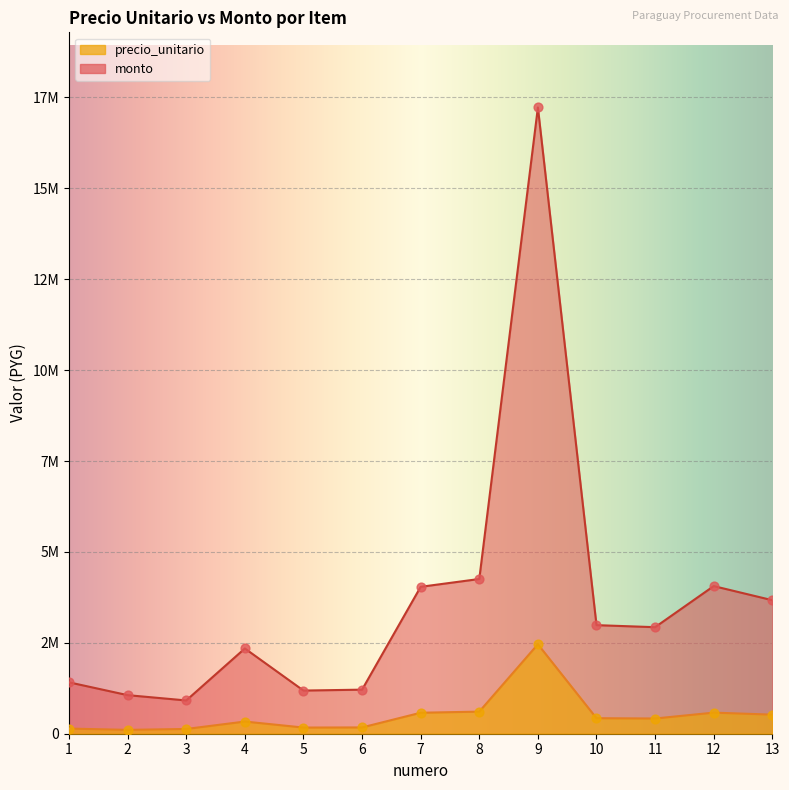

Which series contains the highest Y value?

monto